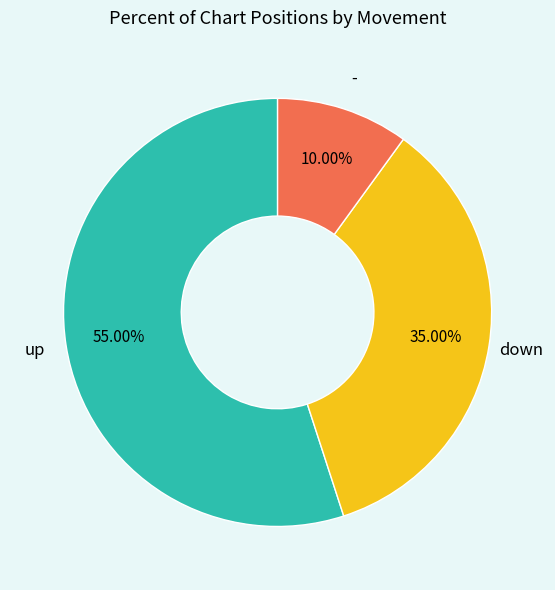

Is there any slice that represents more than half of the pie?

Yes